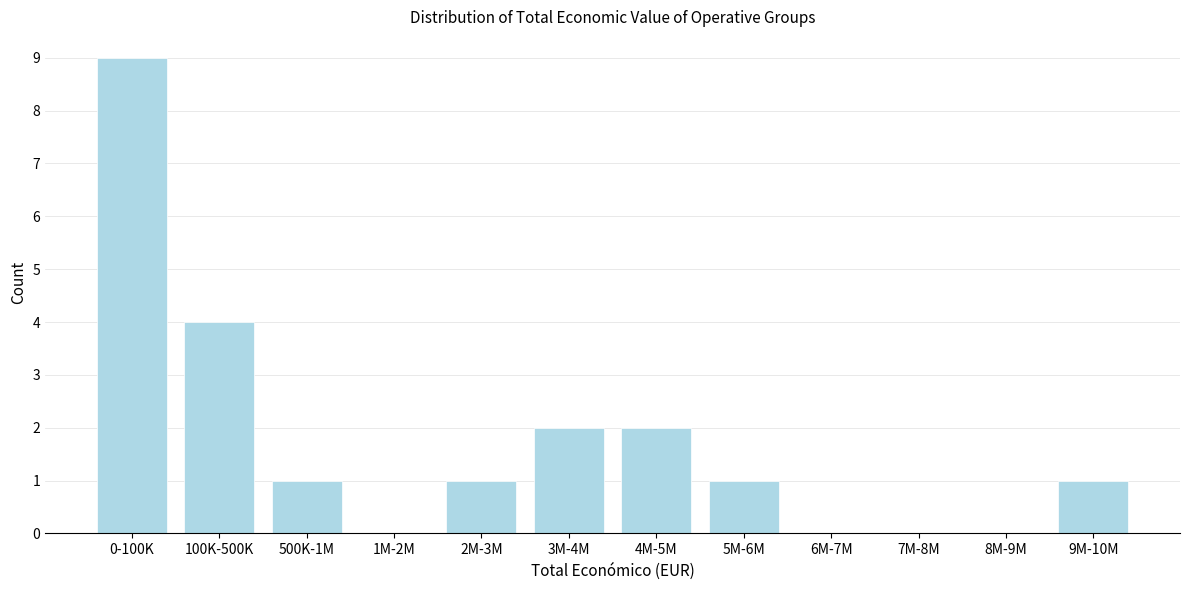

Reading right to left, extract all data points from this chart.

9M-10M=1	8M-9M=0	7M-8M=0	6M-7M=0	5M-6M=1	4M-5M=2	3M-4M=2	2M-3M=1	1M-2M=0	500K-1M=1	100K-500K=4	0-100K=9